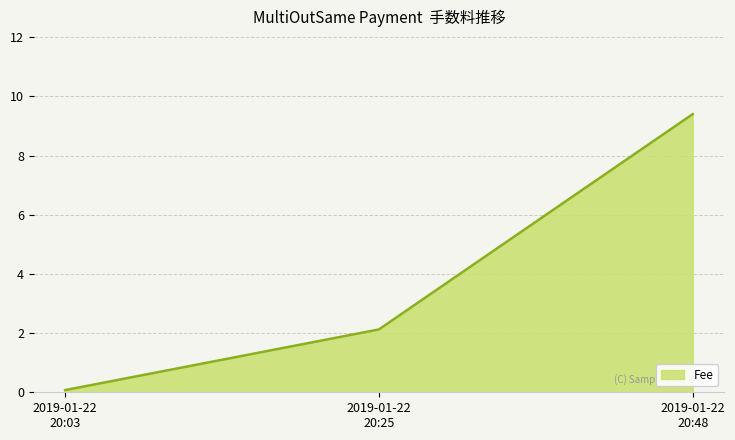

How many lines are shown in the chart?

1